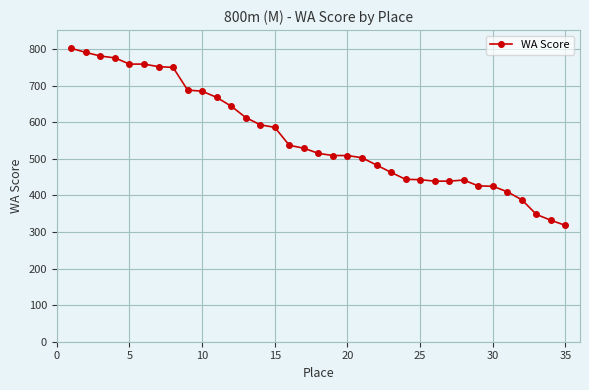

What is the greatest value displayed?

802